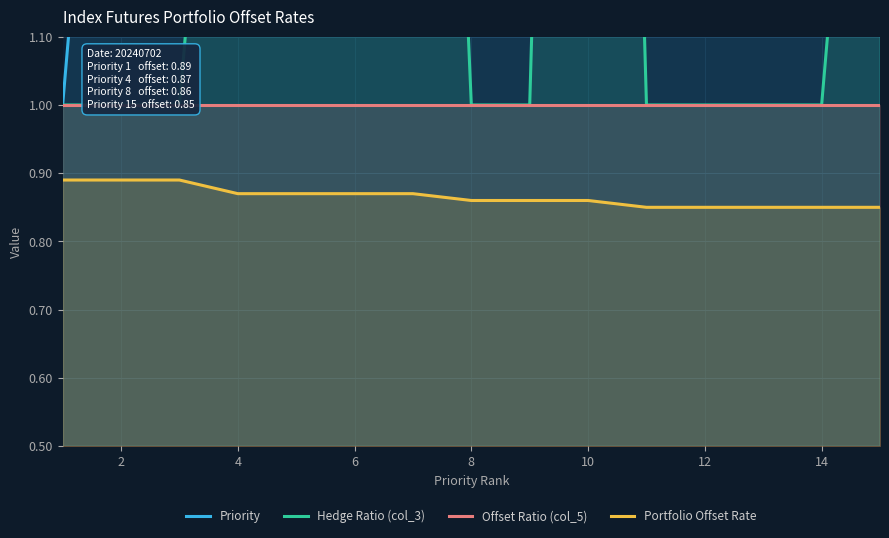

The Offset Ratio (col_5) series shows 0.7 at 13. True or false?

False